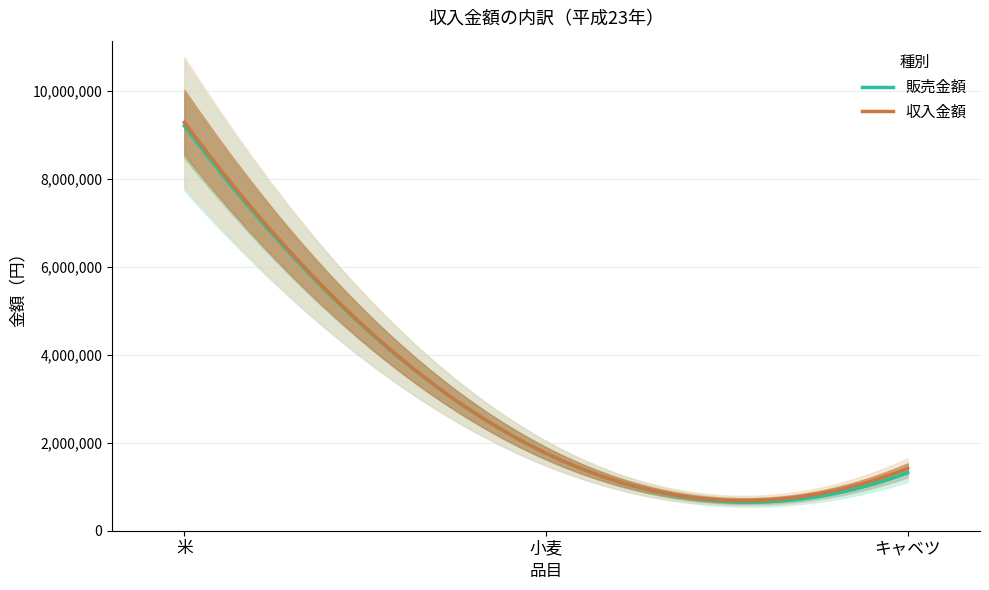

What is the average value of the 販売金額 series?

2934470.5